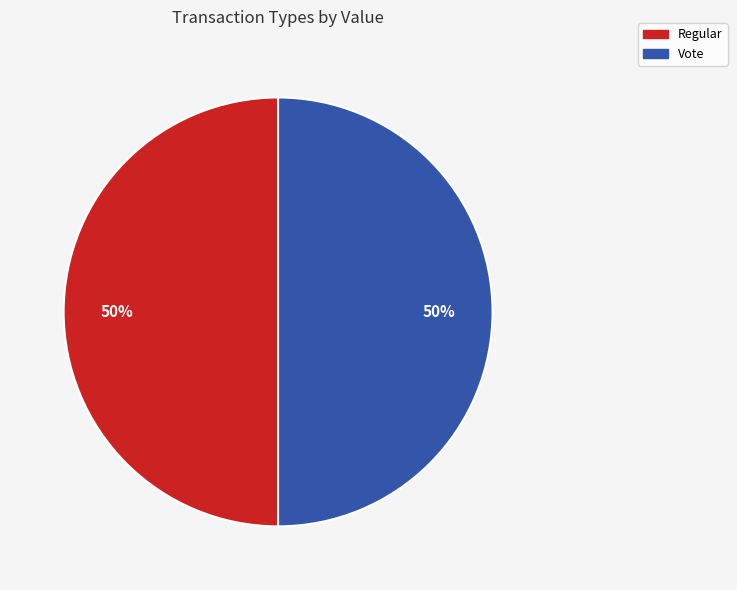

What percentage is the Regular slice, to the nearest percent?

50%